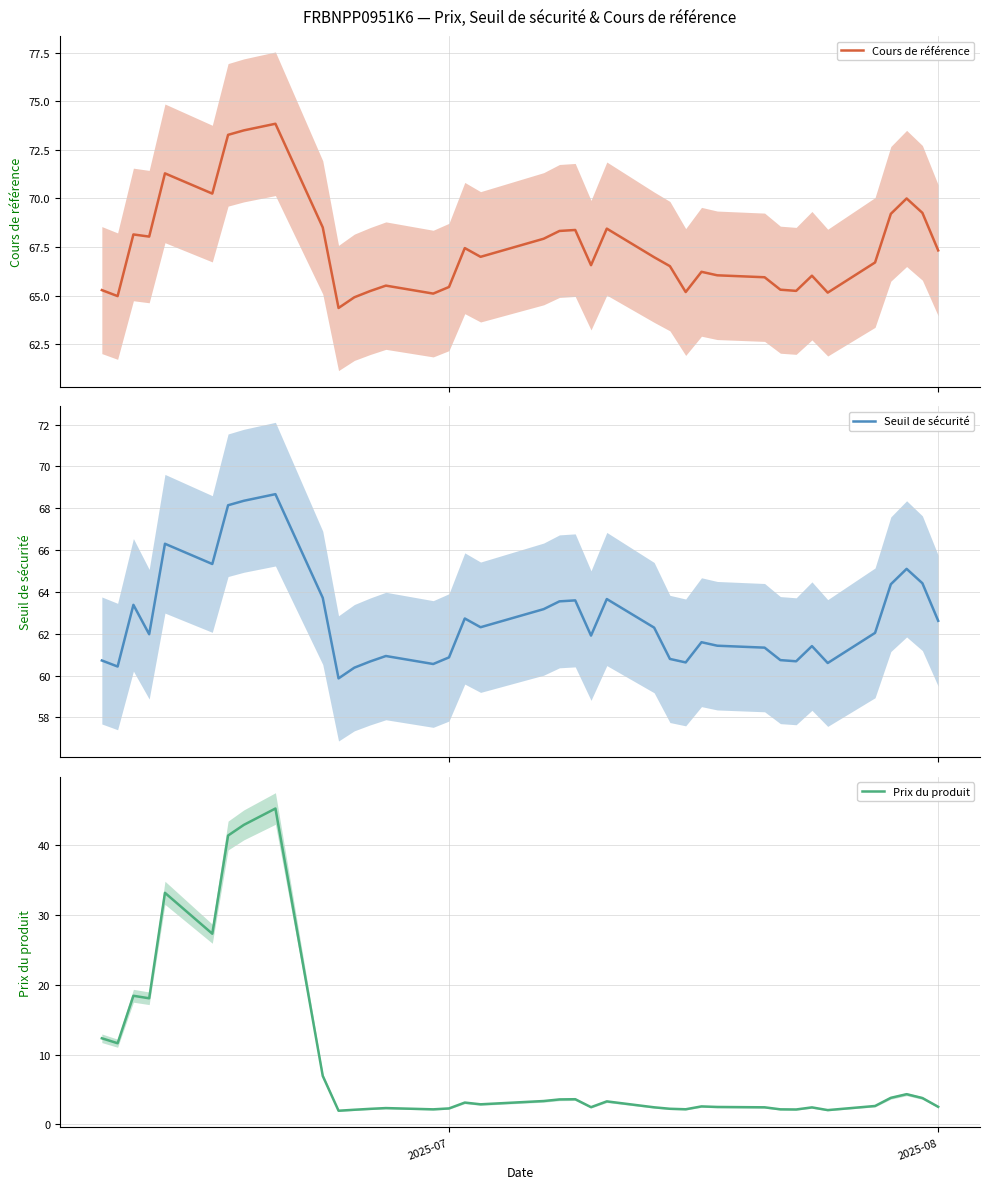

What is the sum of all Cours de référence values?

2563.0